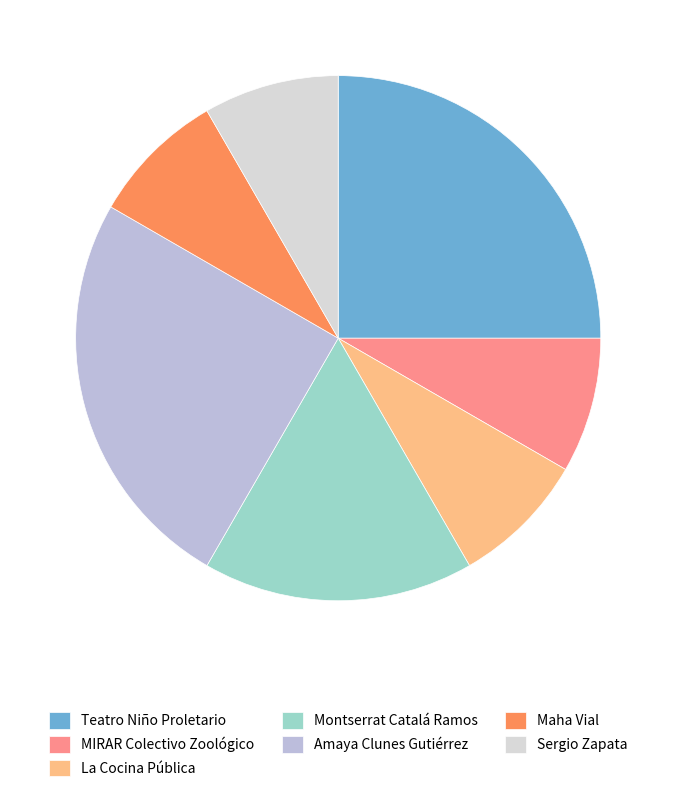

Do Sergio Zapata and Amaya Clunes Gutiérrez together represent more than half of the pie?

No